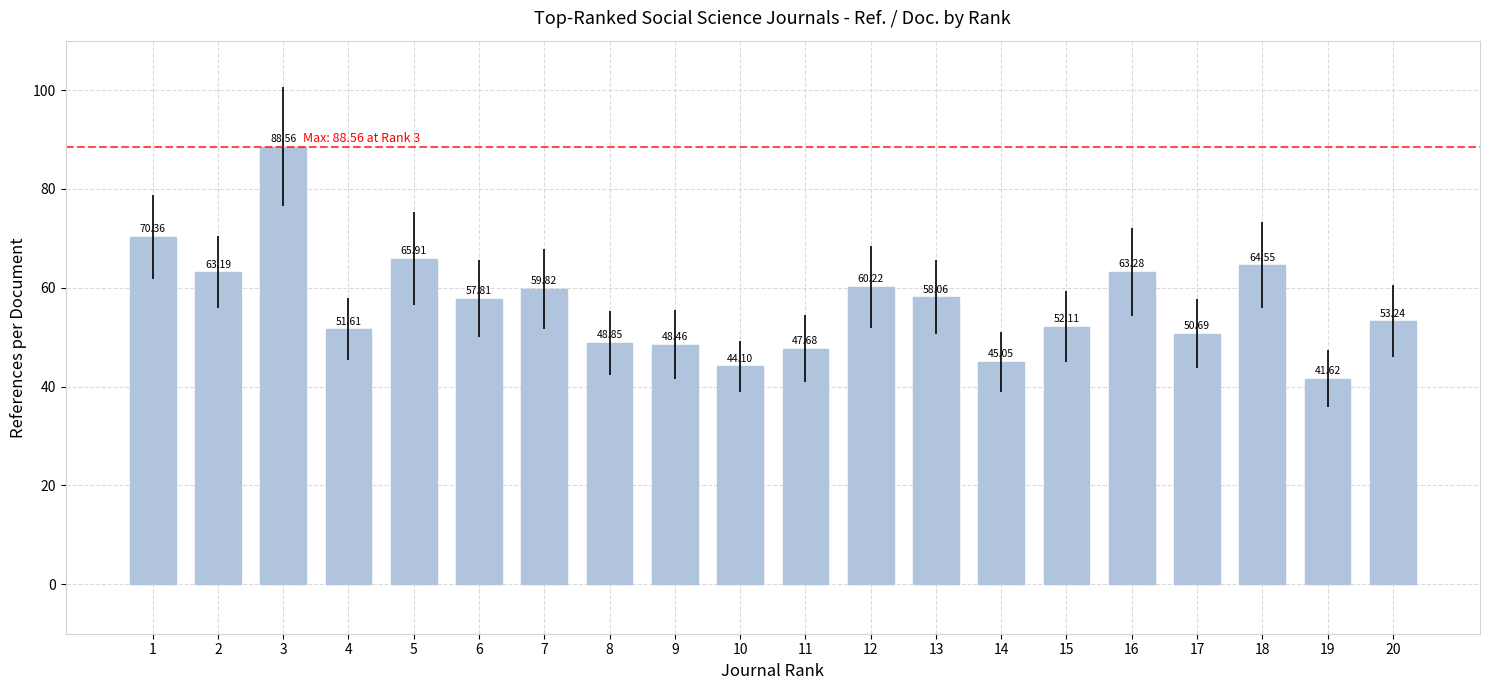

Is it true that the value at 4 is 51.6?

True